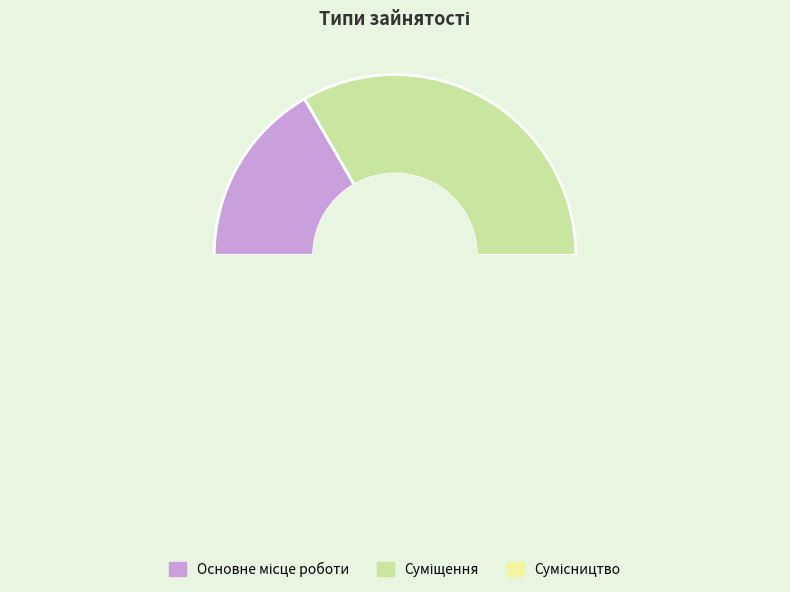

How many slices are in this pie chart?

3